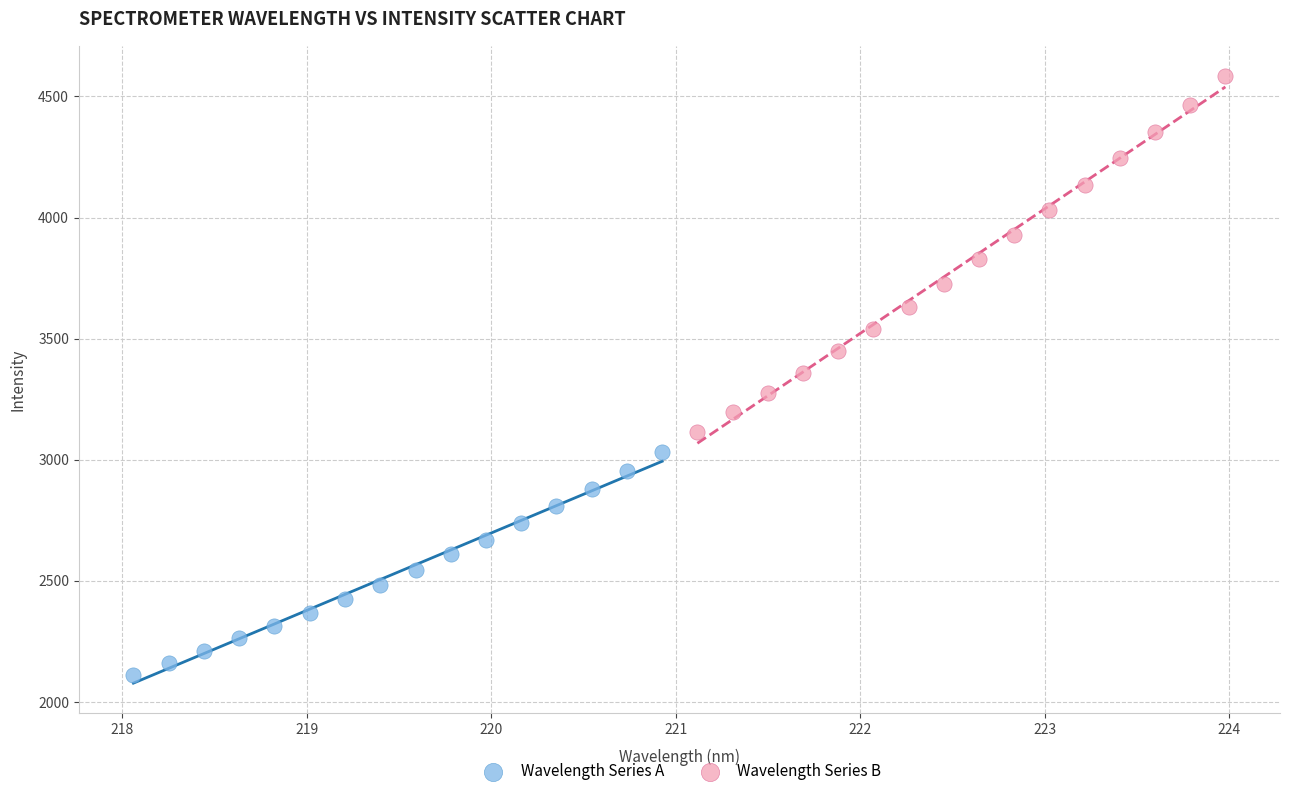

Which series contains the highest Y value?

Wavelength Series B